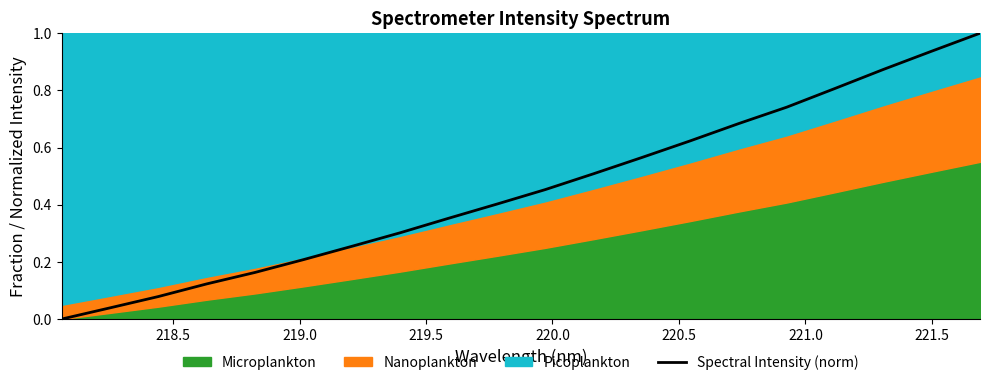

Reading left to right, extract all data points from this chart.

0.0	0.0	0.1	0.1	0.2	0.2	0.3	0.3	0.4	0.4	0.5	0.5	0.6	0.6	0.7	0.7	0.8	0.9	0.9	1.0